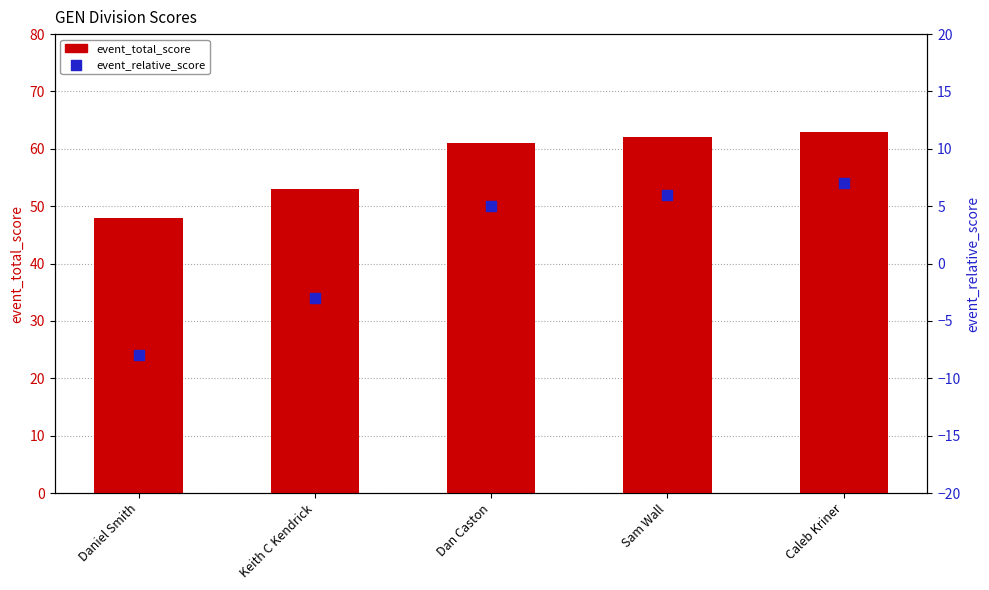

Which series contains the lowest Y value?

event_relative_score